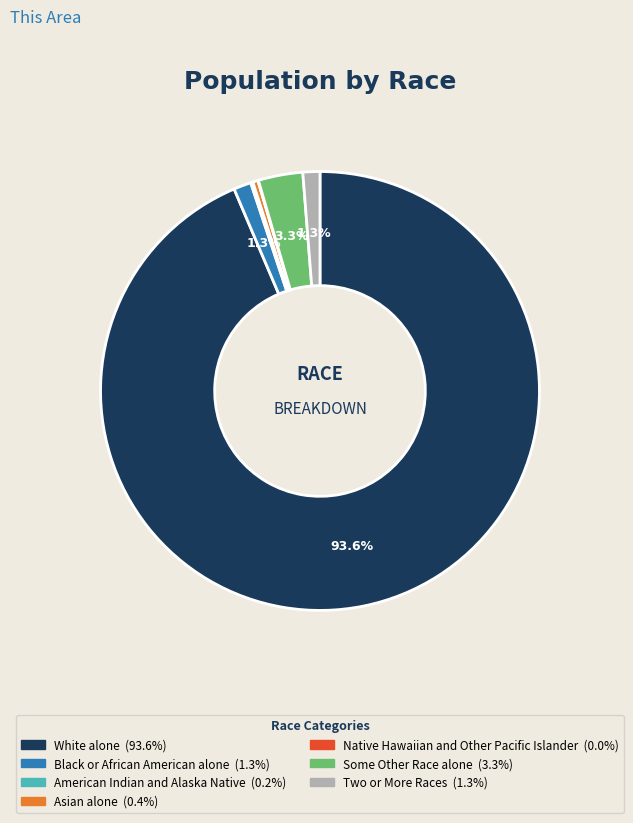

Which has a higher value, Two or More Races or Some Other Race alone?

Some Other Race alone